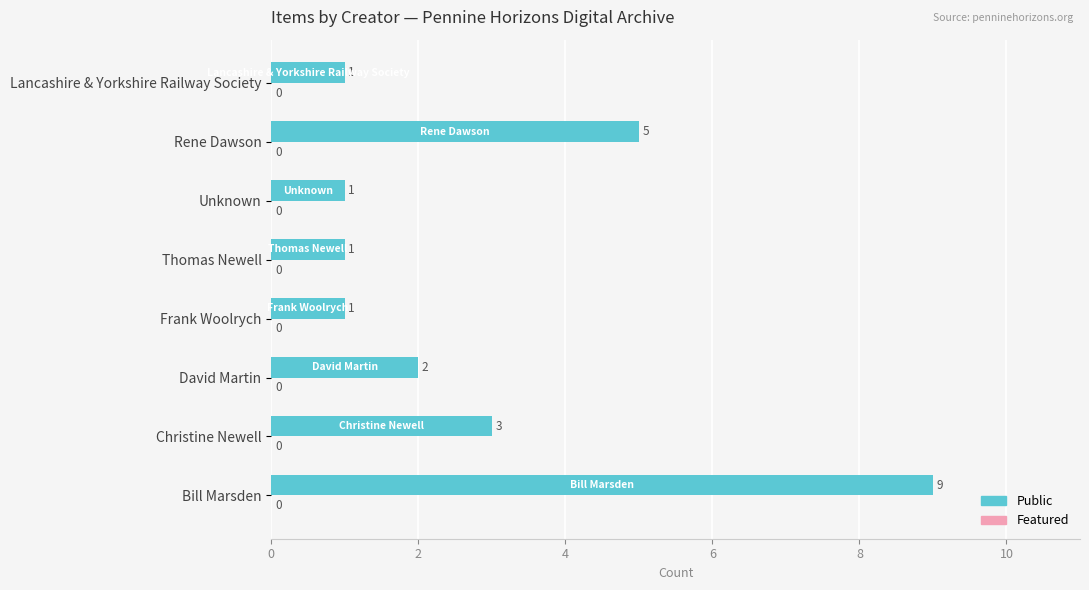

How many bars are there in total?

8